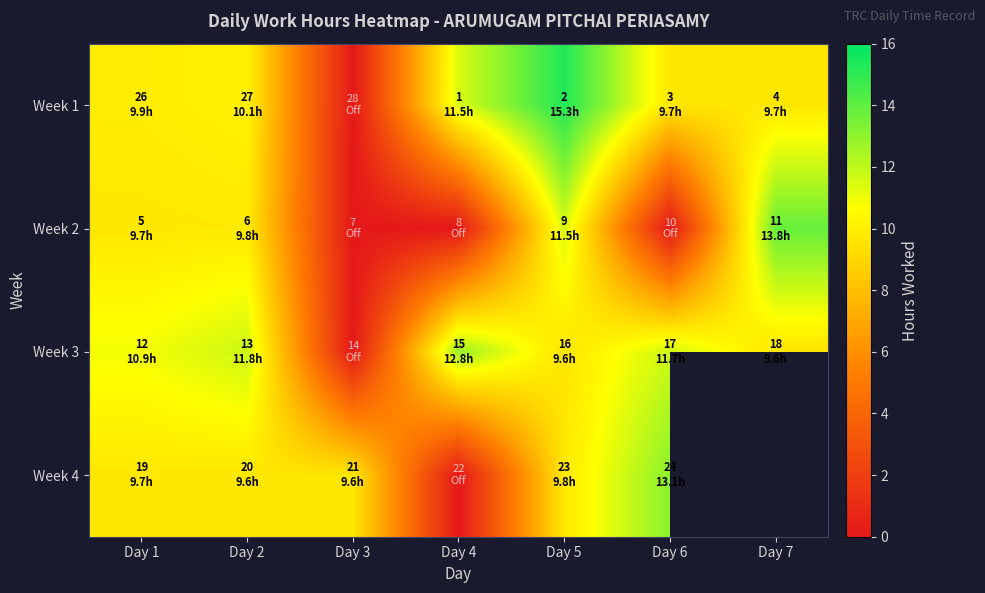

Where does the Week 2 series first go above 9?

Day 1